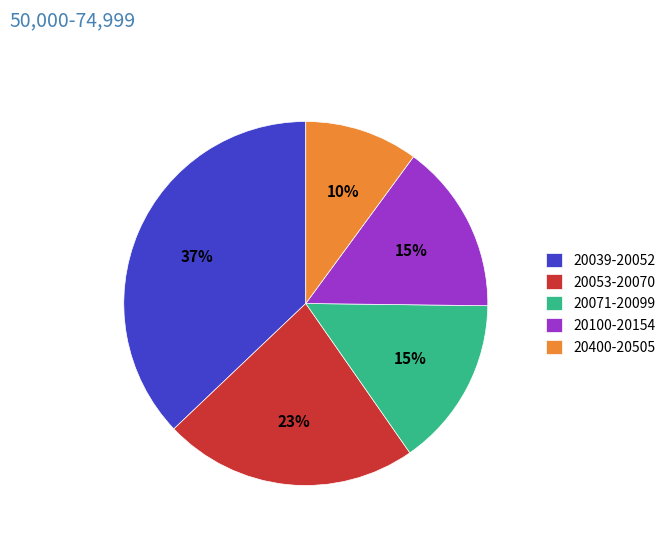

The 20071-20099 slice represents 15% of the pie. True or false?

True